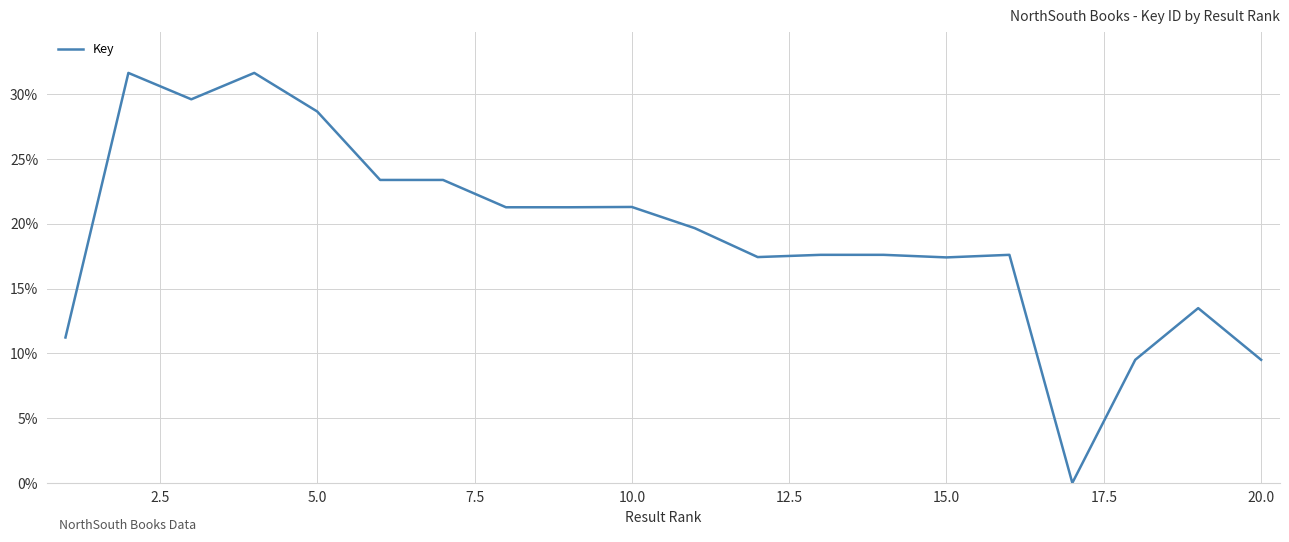

What is the maximum value shown in the chart?

31.6